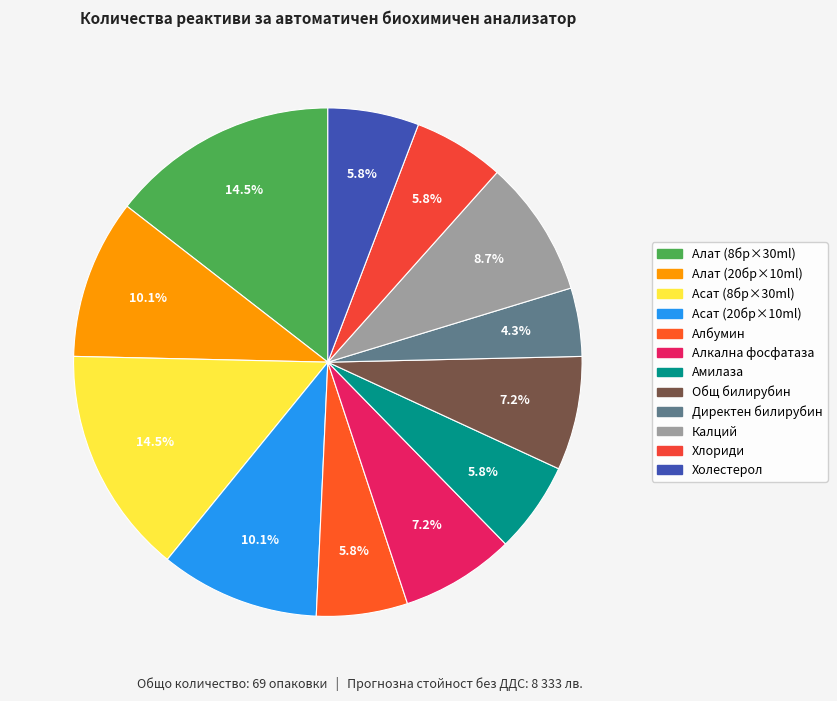

Rank the categories by value from lowest to highest.

Директен билирубин, Албумин, Амилаза, Хлориди, Холестерол, Алкална фосфатаза, Общ билирубин, Калций, Алат (оп. от 20бр. по 10ml), Асат (оп. от 20бр. по 10ml), Алат (оп. от 8бр. по 30ml), Асат (оп. от 8бр. по 30ml)